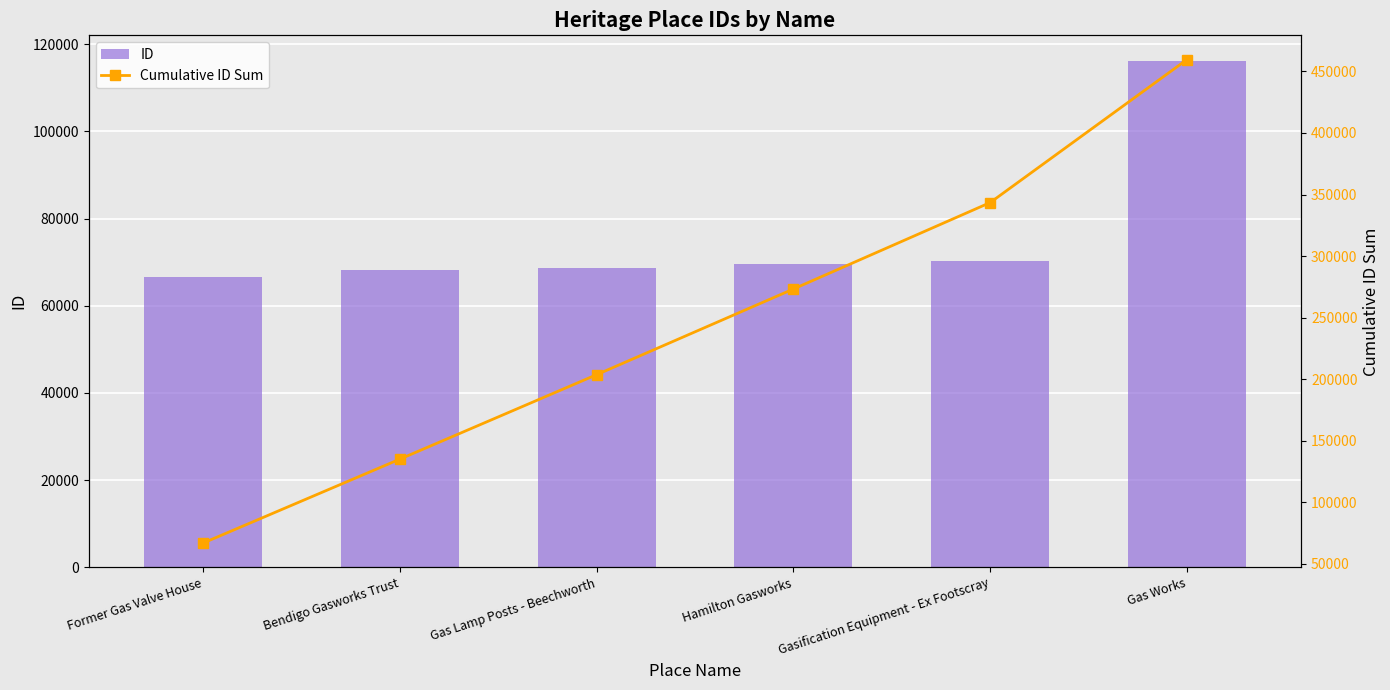

The ID series shows 96373 at Hamilton Gasworks. True or false?

False